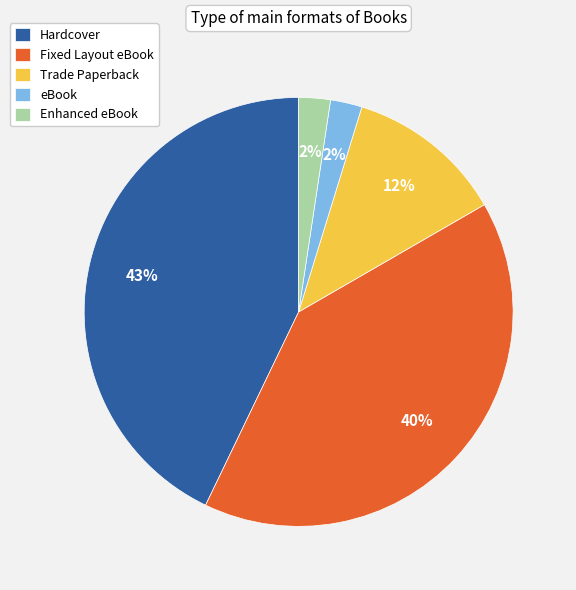

Is the sum of Fixed Layout eBook and eBook greater than half?

No